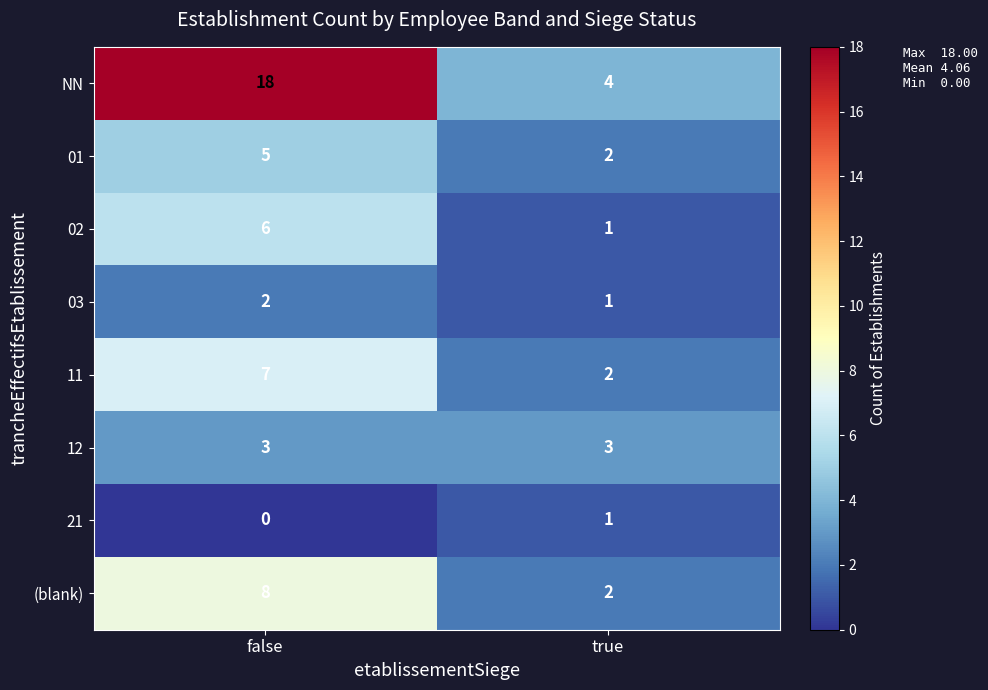

Reading left to right, transcribe all the data shown in this chart.

NN: 18	4
01: 5	2
02: 6	1
03: 2	1
11: 7	2
12: 3	3
21: 0	1
(blank): 8	2